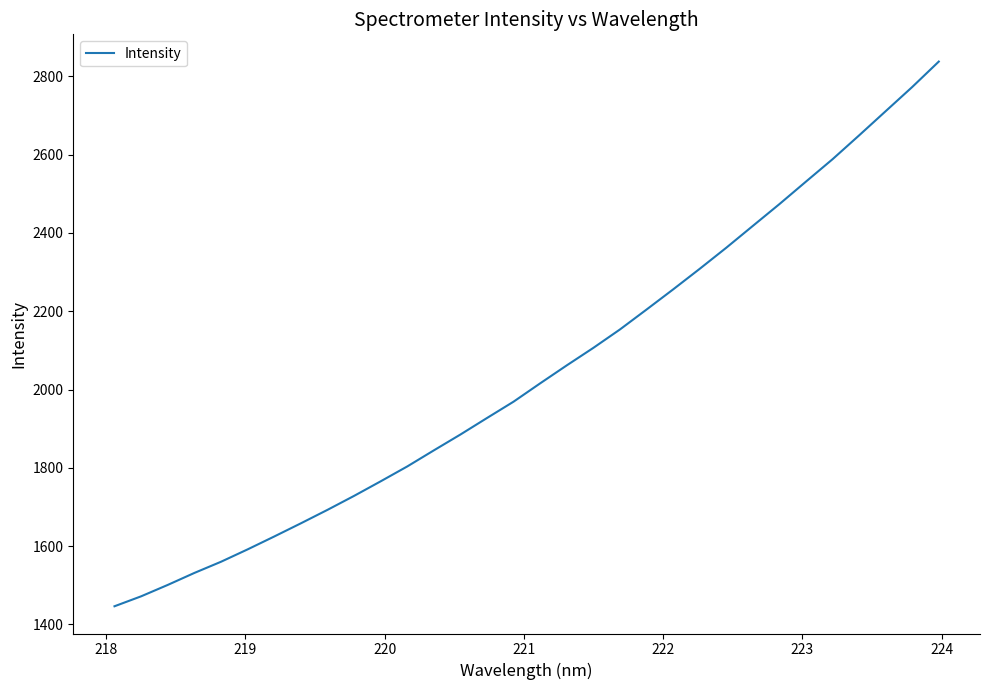

What is the greatest value displayed?

2837.9